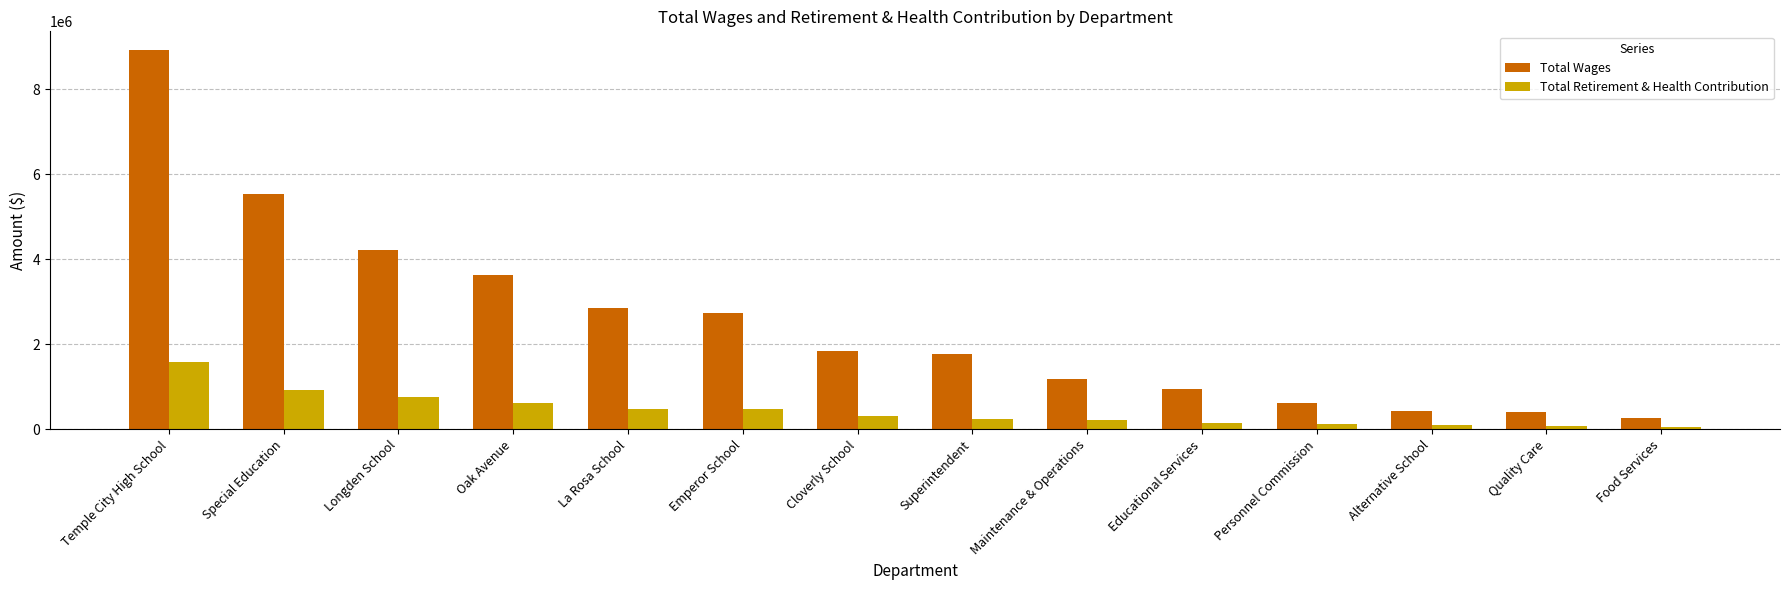

What position from the right is Oak Avenue?

11